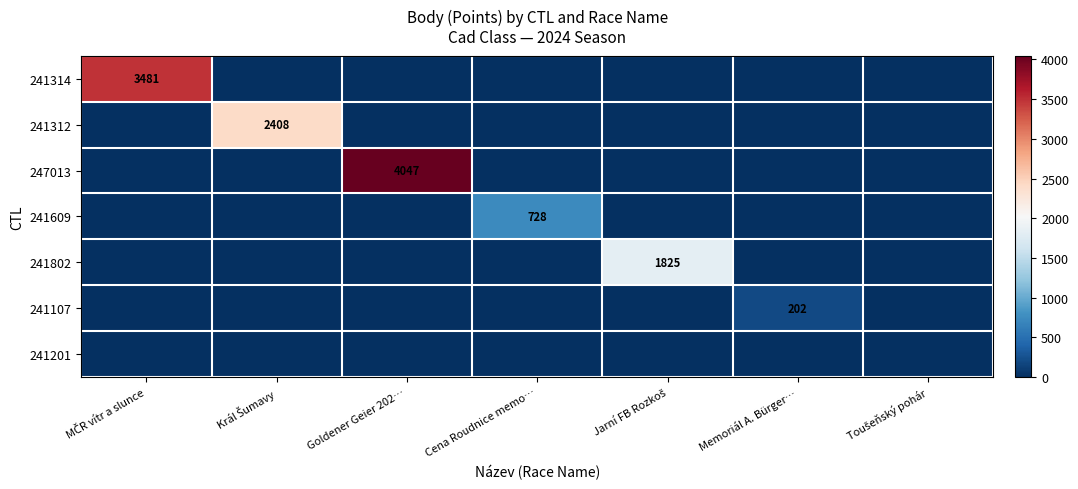

At which category is the sum across all series the highest?

Goldener Geier 202…